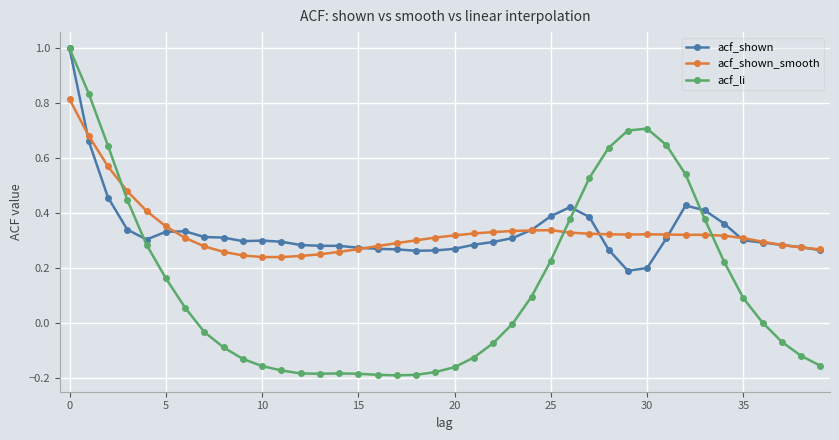

What is the sum of all acf_shown values?

13.4